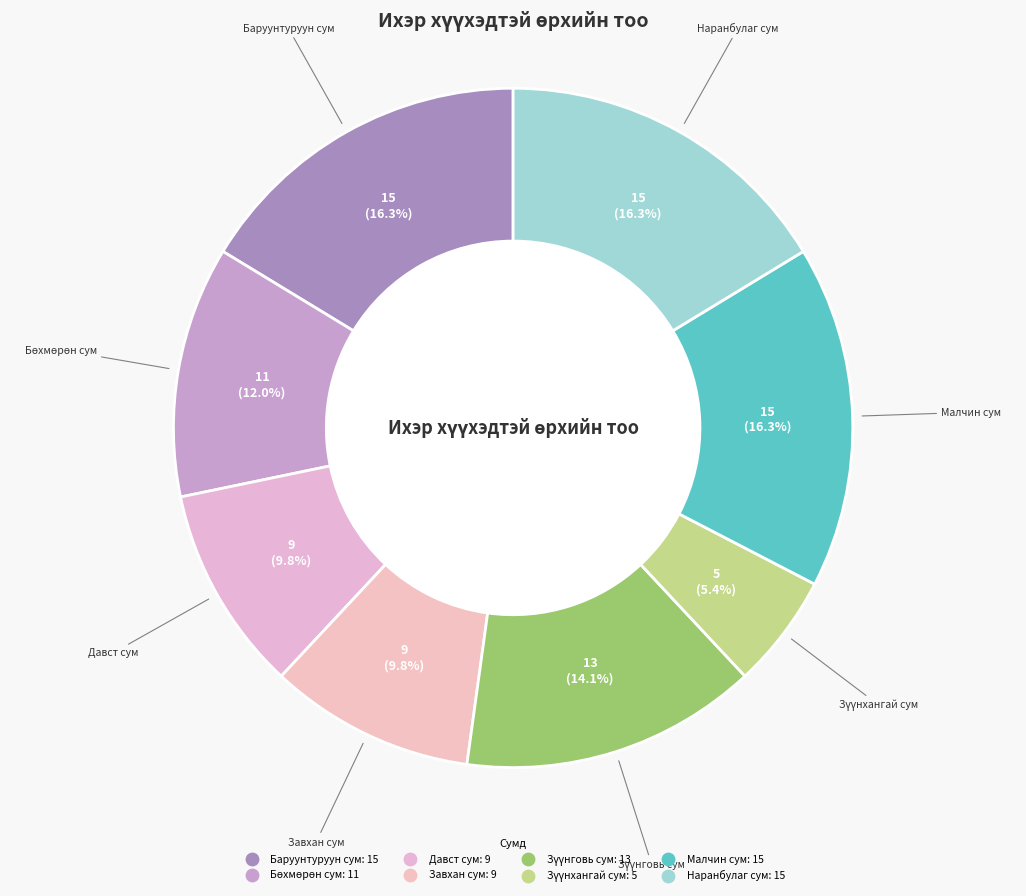

Combined, do Наранбулаг сум and Давст сум account for over 50%?

No